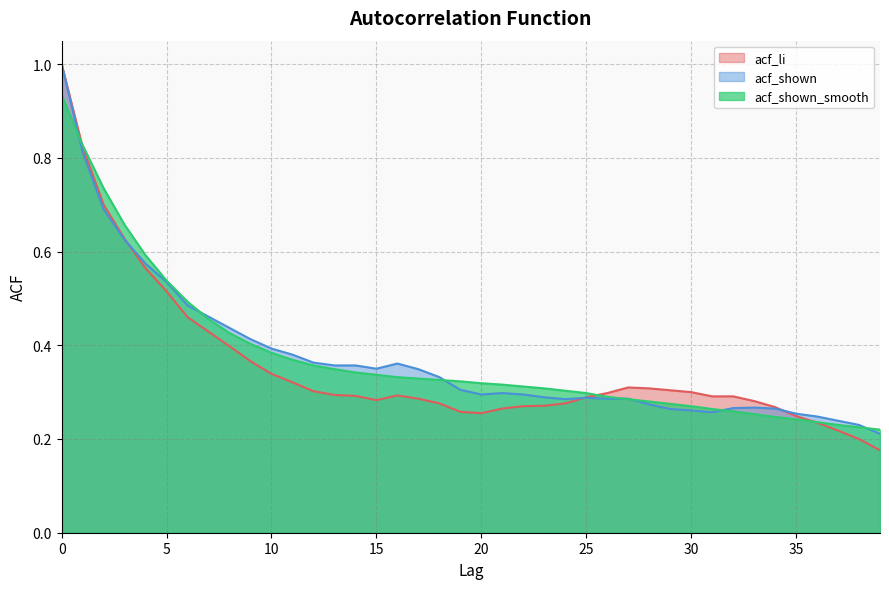

What is the smallest value displayed?

0.2